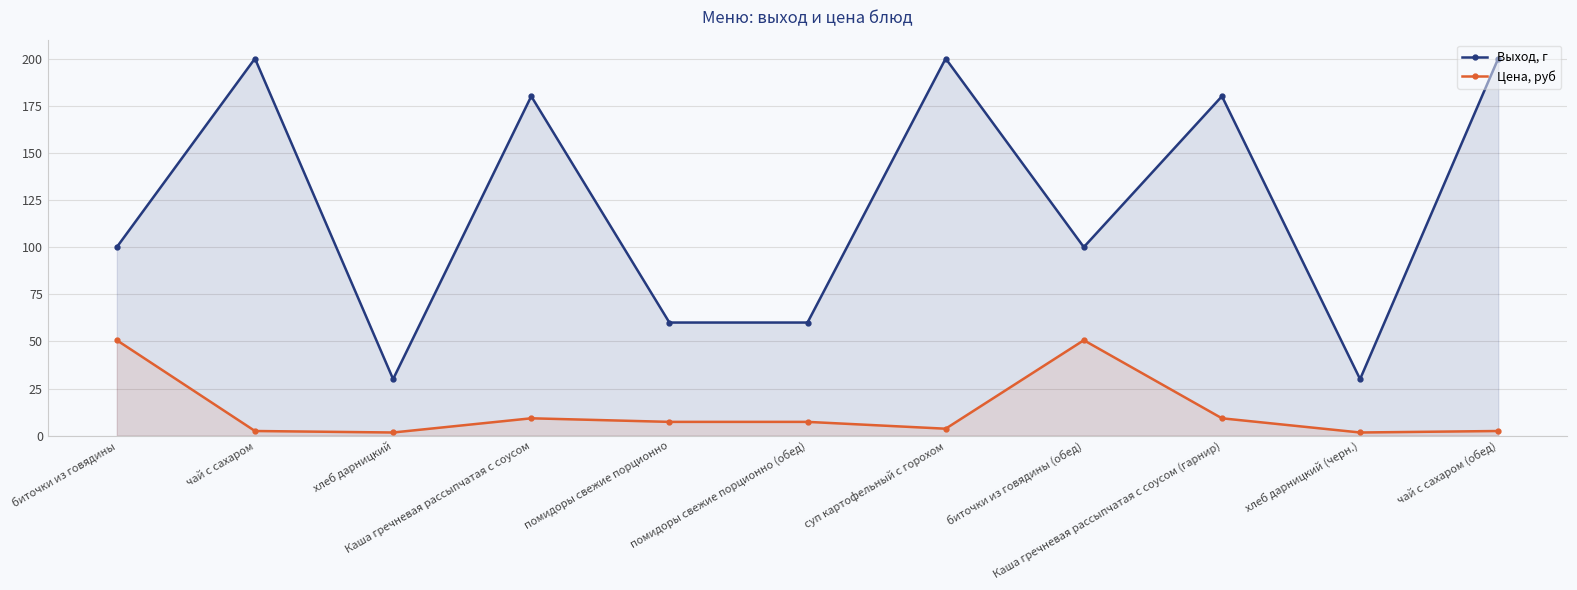

What are all the series names shown in the legend?

Выход, г, Цена, руб